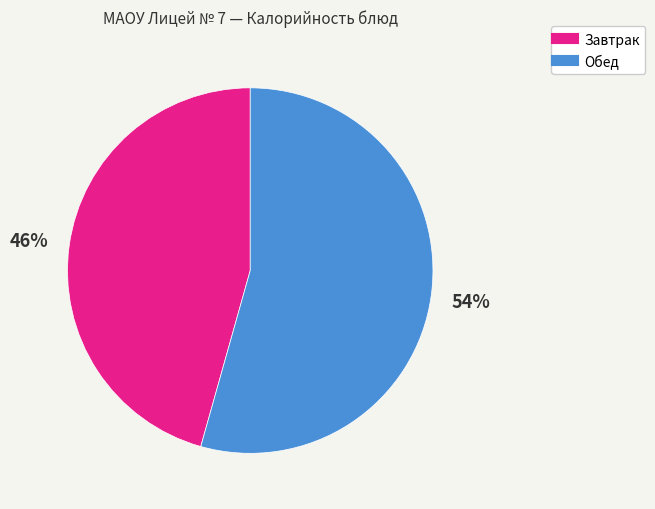

Does any single category account for the majority?

Yes